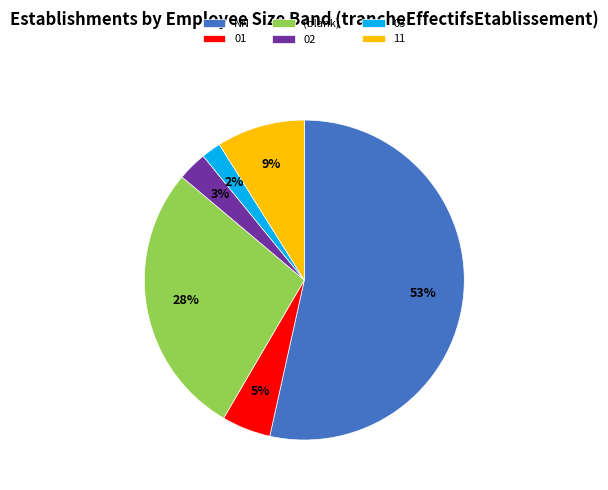

Rank the categories by value from highest to lowest.

NN, (blank), 11, 01, 02, 03